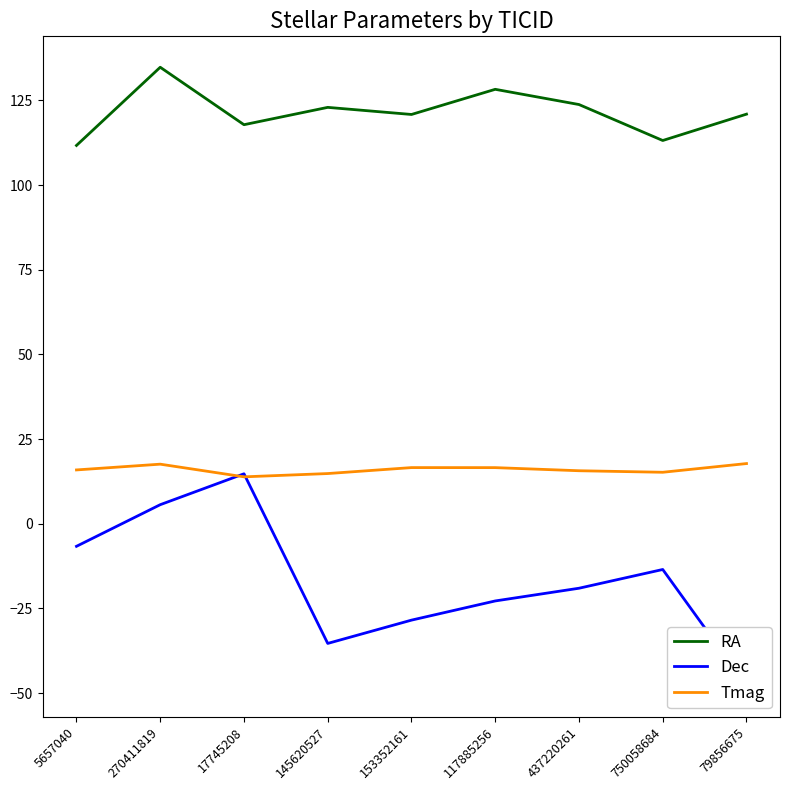

Which series has the largest range (max minus min)?

Dec